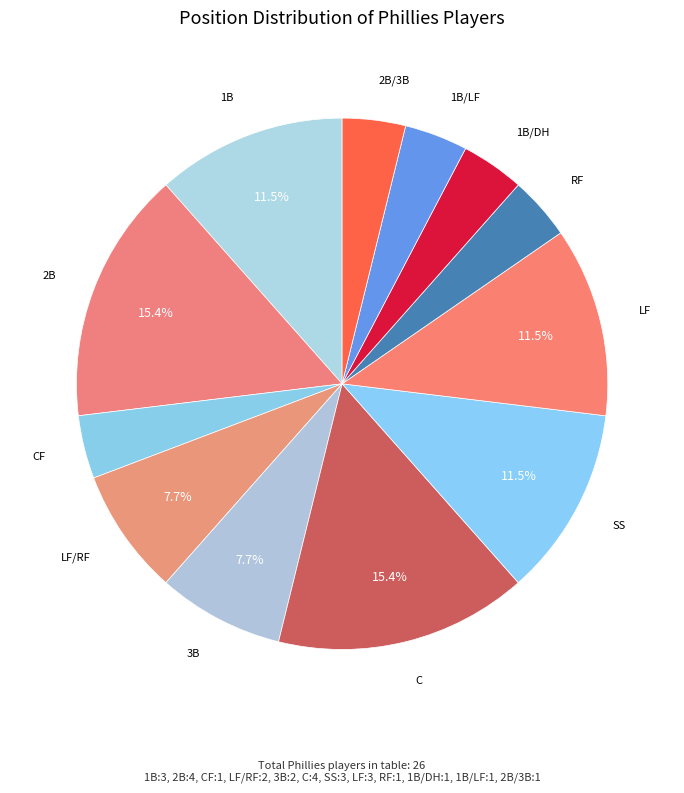

How many slices are in this pie chart?

12